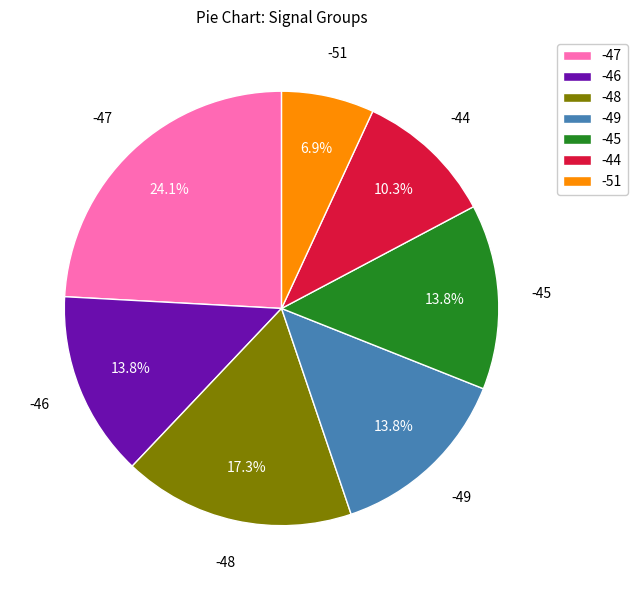

To the nearest percent, what is the combined percentage of -48 and -47?

41%